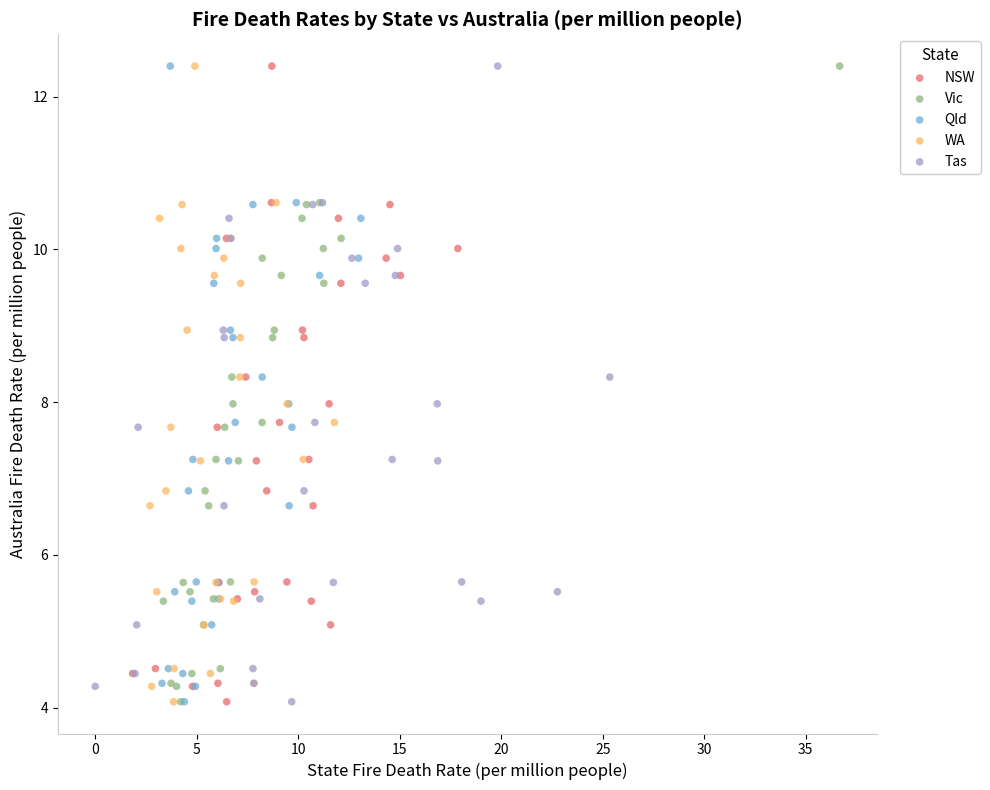

What are all the series names shown in the legend?

NSW, Vic, Qld, WA, Tas